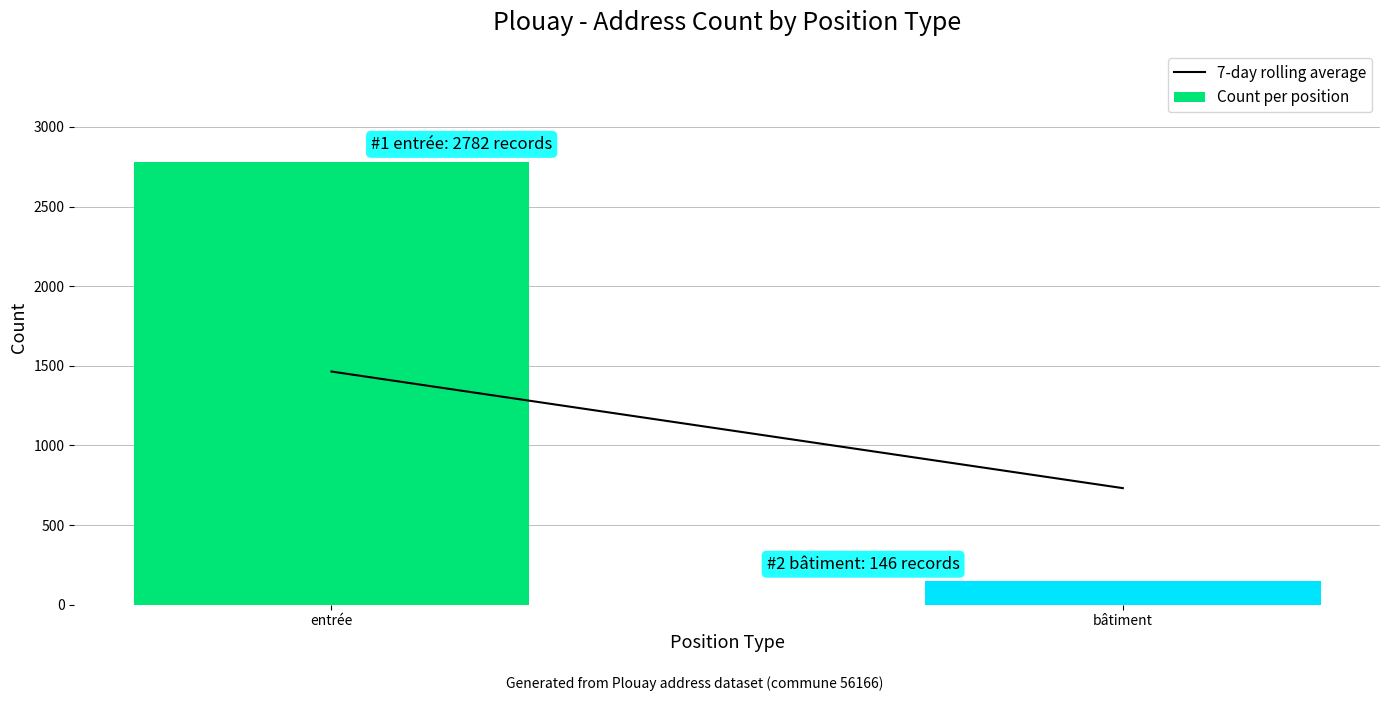

What is the difference between the maximum and minimum values?

2636